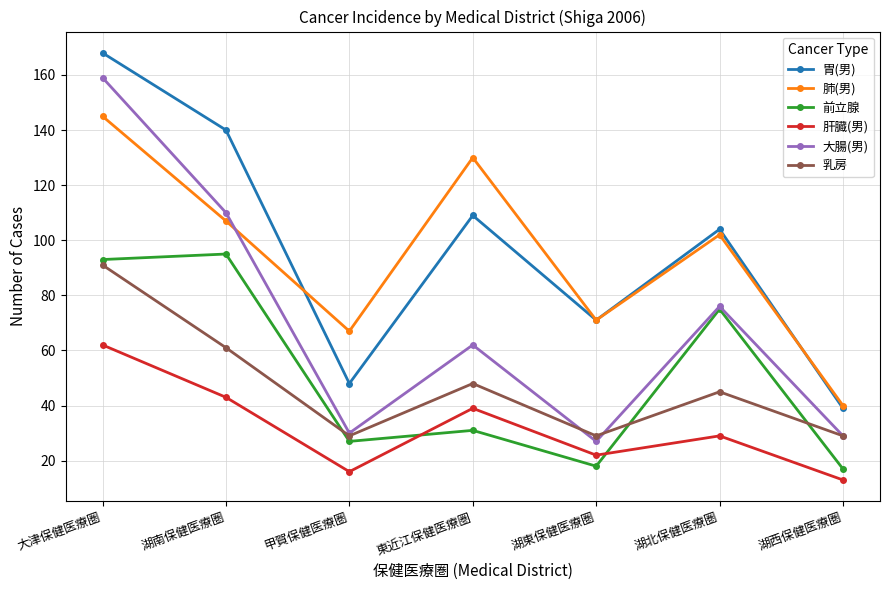

At which category does 大腸(男) reach its first local peak?

東近江保健医療圏